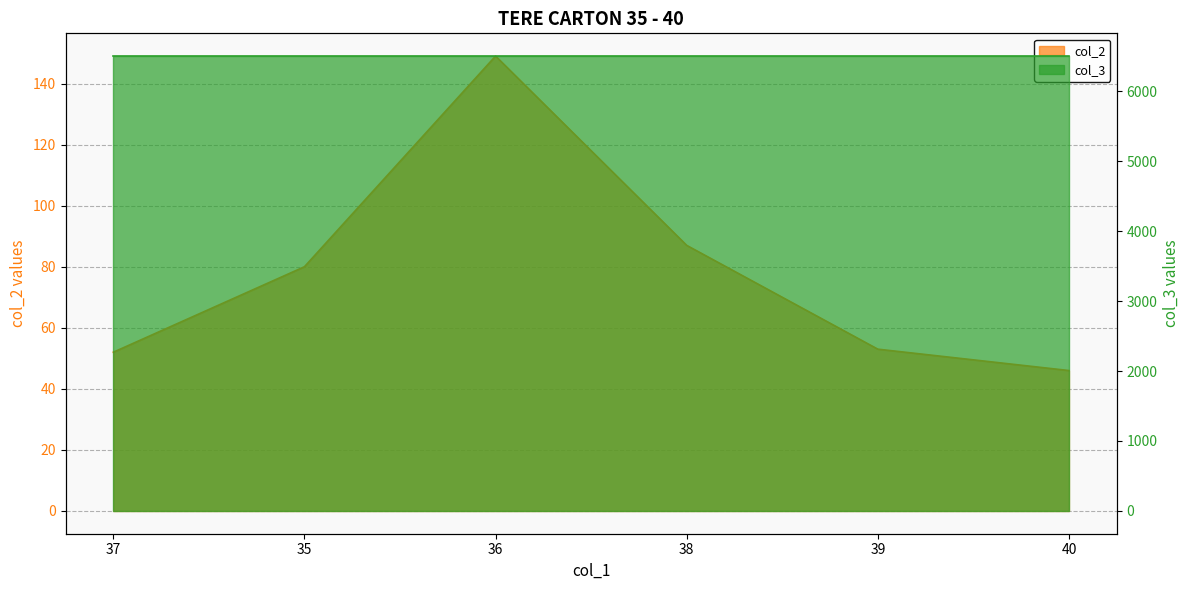

Rank the categories by value from highest to lowest.

36, 38, 35, 39, 37, 40